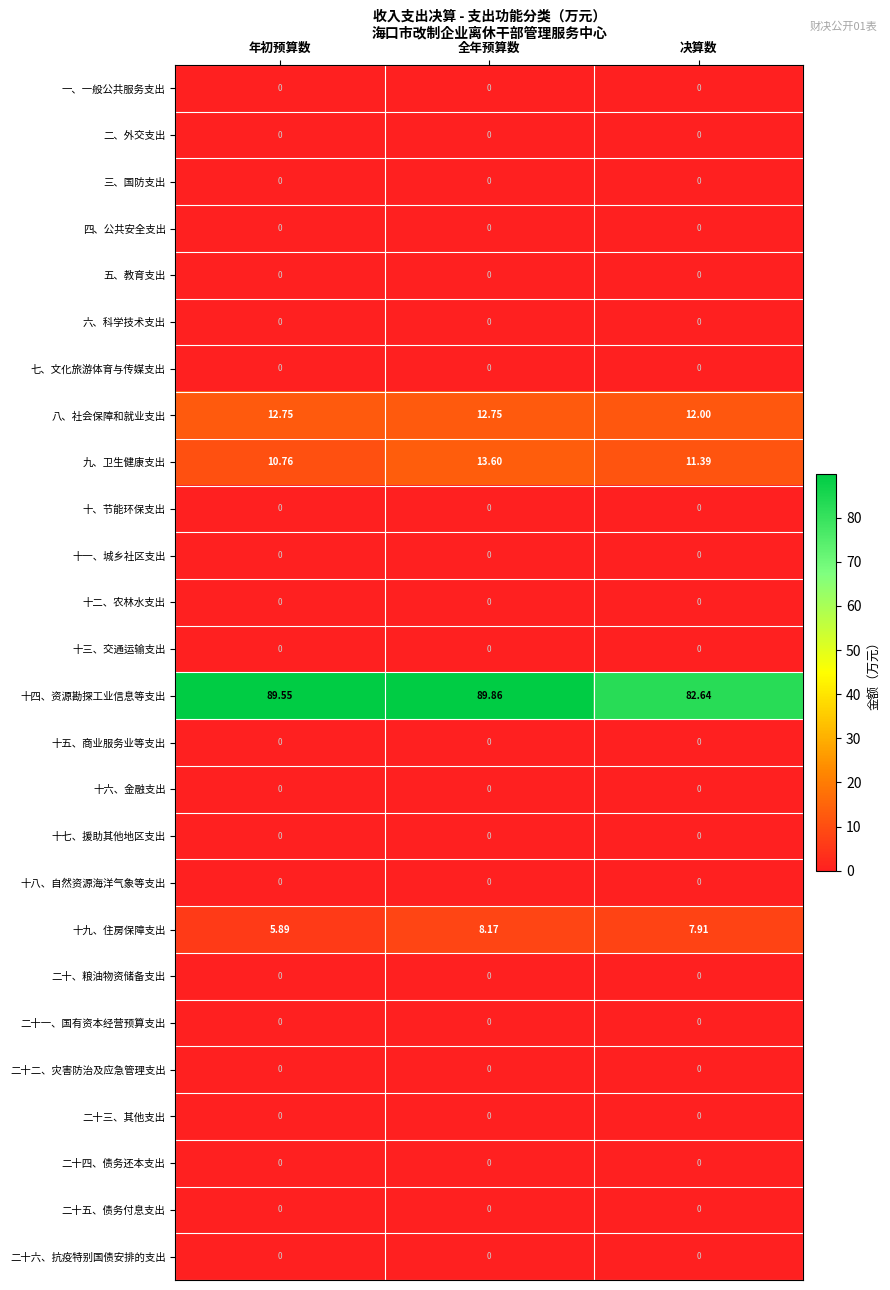

Rank the categories by 十九、住房保障支出 value from lowest to highest.

年初预算数, 决算数, 全年预算数